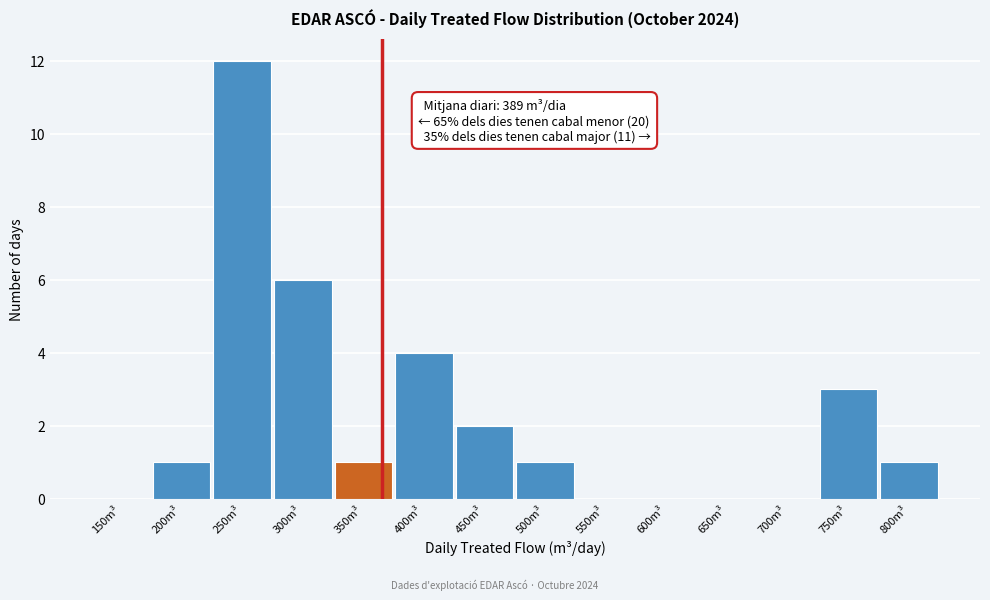

Reading left to right, list all the values displayed in this chart.

150m³=0	200m³=1	250m³=12	300m³=6	350m³=1	400m³=4	450m³=2	500m³=1	550m³=0	600m³=0	650m³=0	700m³=0	750m³=3	800m³=1